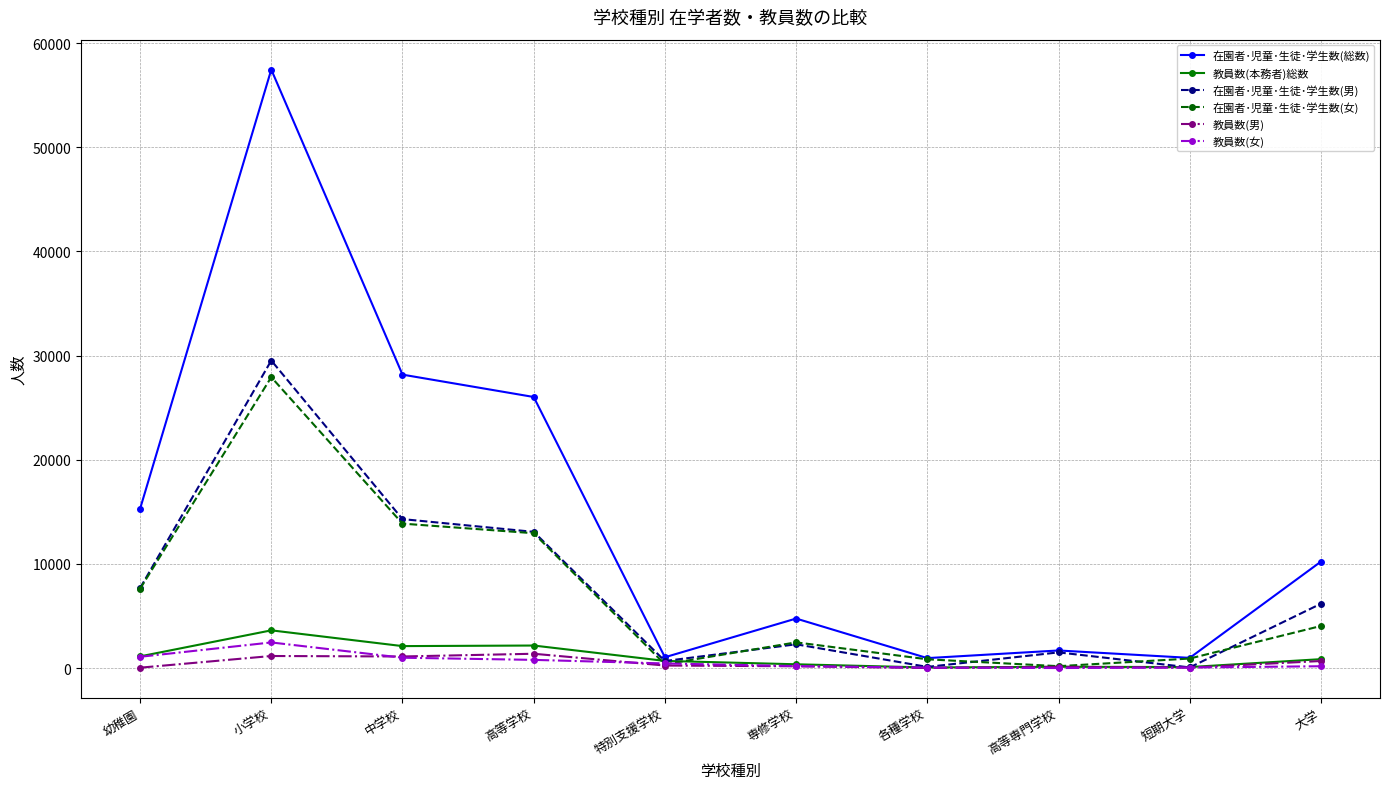

Is this an area chart (filled region under the line)?

No